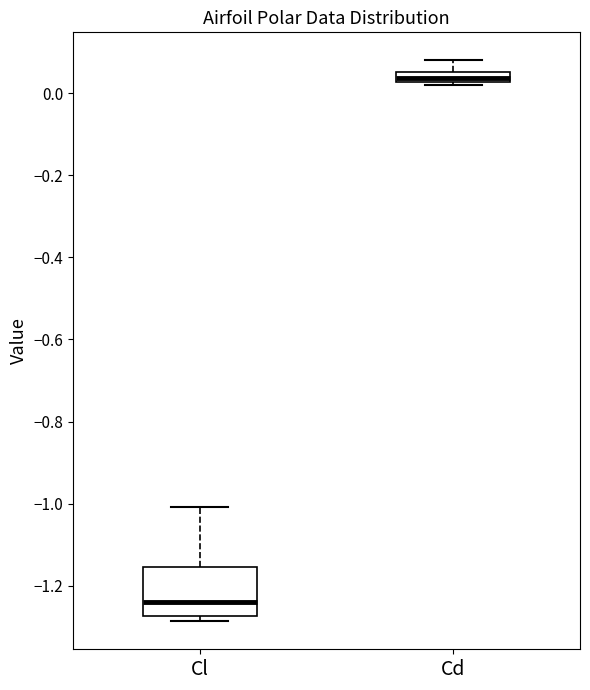

Which box is the tallest, from its lower edge to its upper edge?

Cl